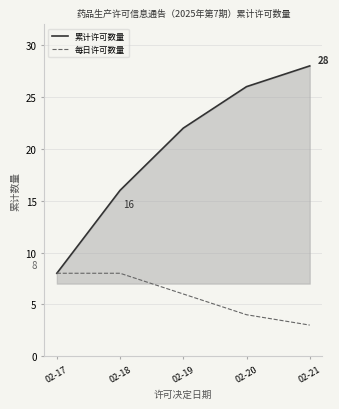

At 02-19, list the series in order from smallest to largest.

每日许可数量, 累计许可数量